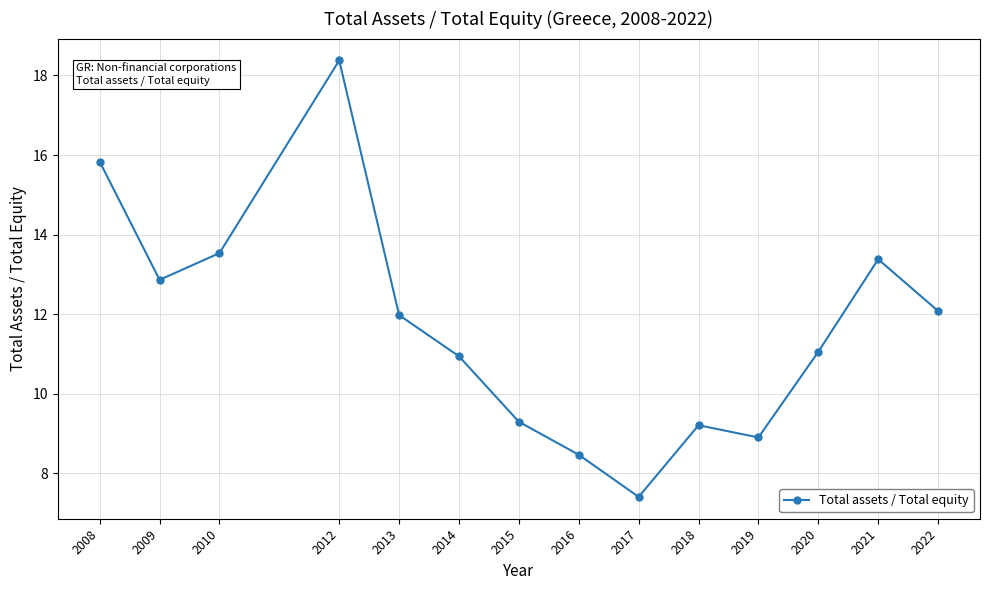

Is it true that the value at 2013 is 12.0?

True